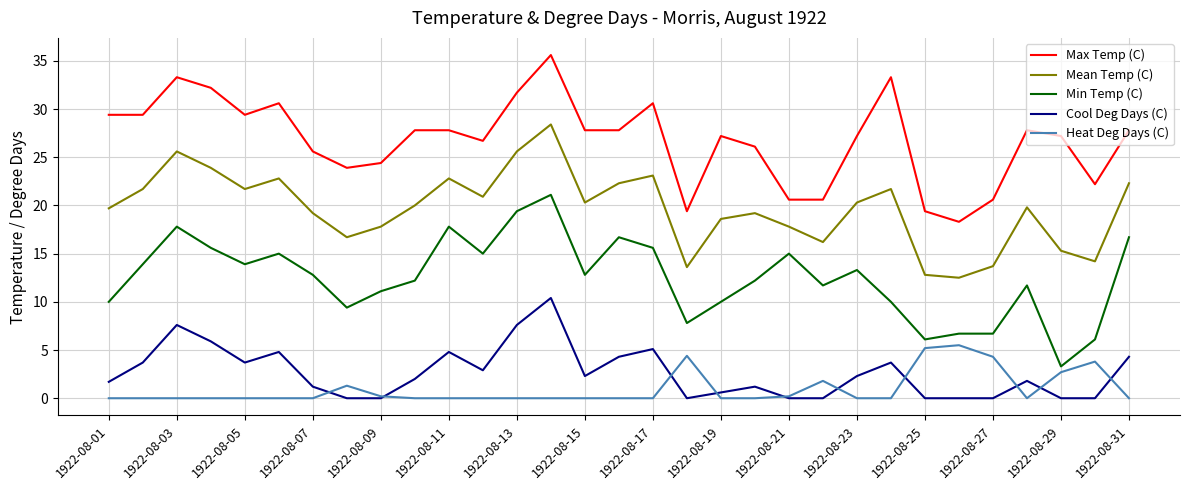

Which series has the largest total across all categories?

Max Temp (C)